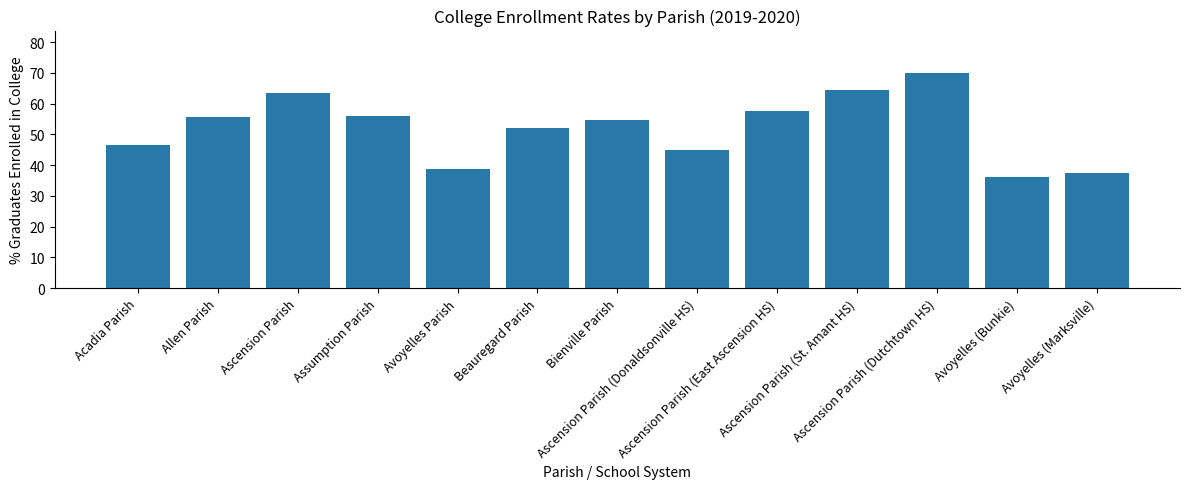

True or false: the data shows 54.6 at Bienville Parish.

True